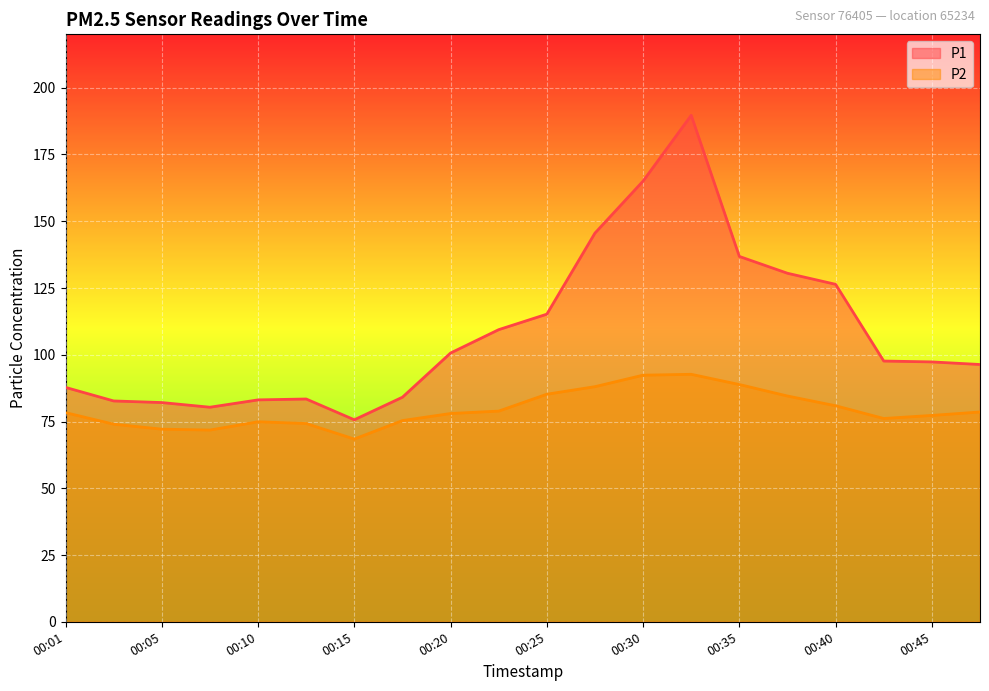

The P1 series shows 56.0 at 00:33. True or false?

False